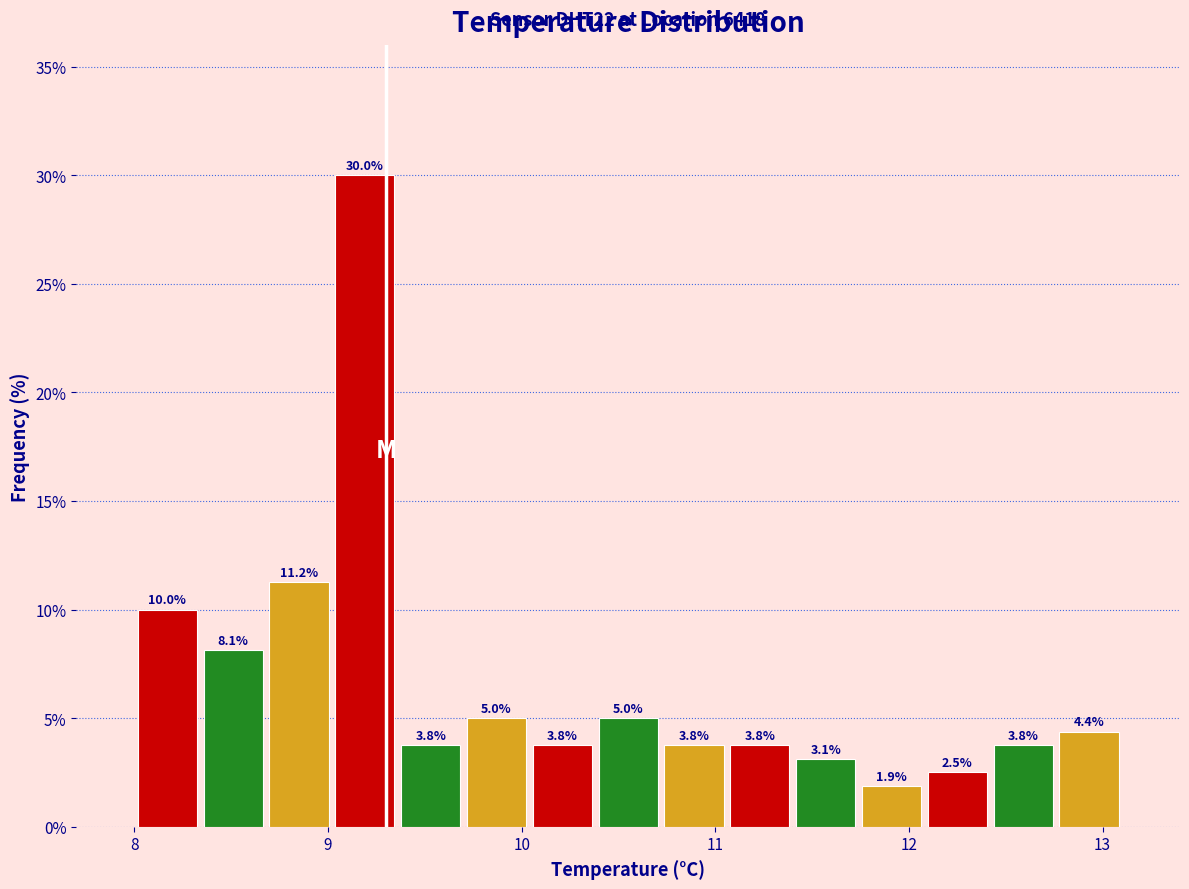

Read against the x-axis, roughly where is the centre of the tallest bar?

9.2